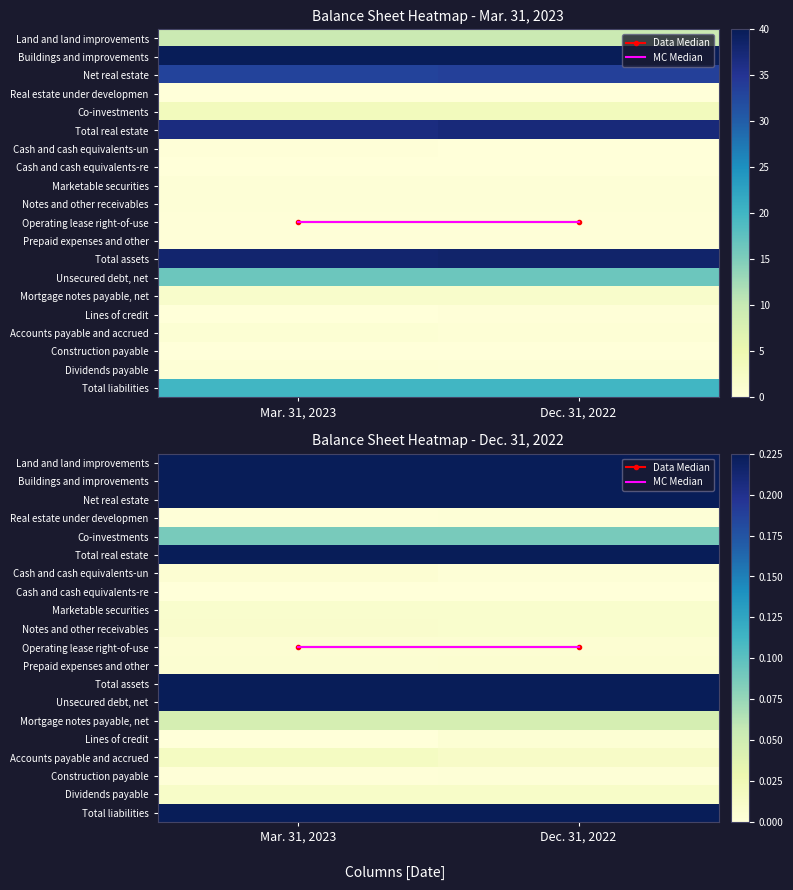

Is it true that Lines of credit equals 0.0 at Mar. 31, 2023?

True